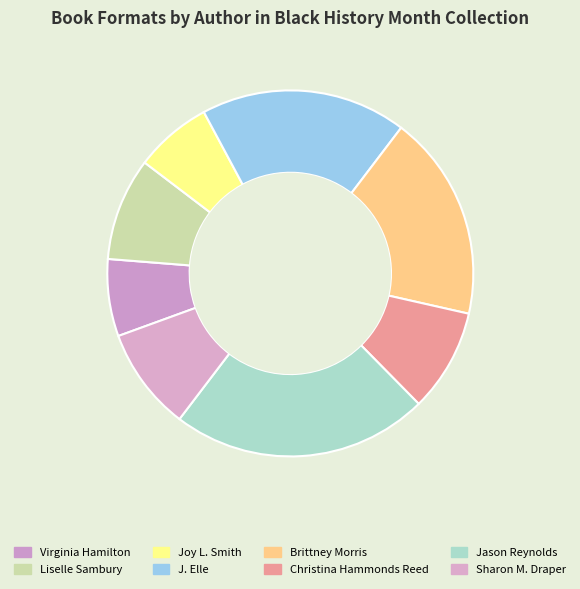

Count the number of slices in the pie.

8